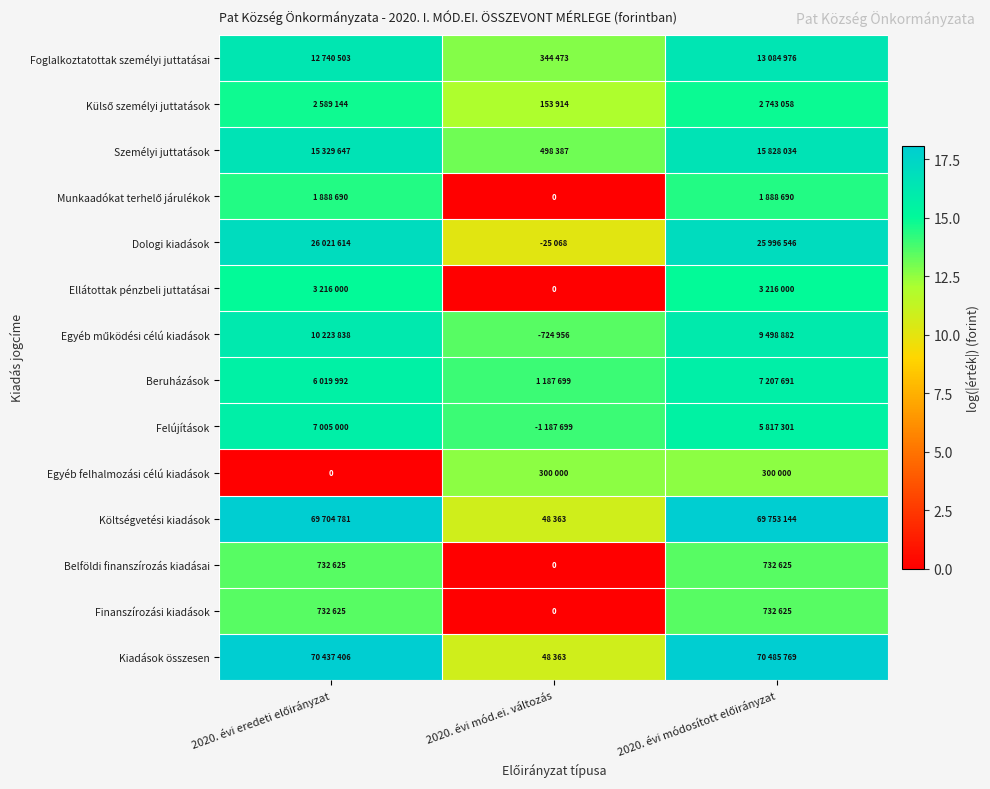

Is the value of Kiadások összesen at 2020. évi eredeti előirányzat greater than the value of Személyi juttatások at 2020. évi módosított előirányzat?

Yes